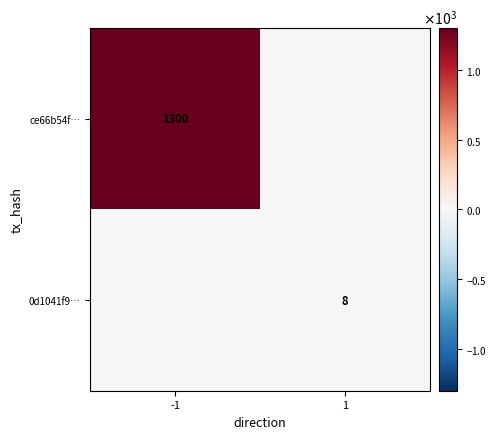

Is it true that ce66b54f… equals 1300 at -1?

True